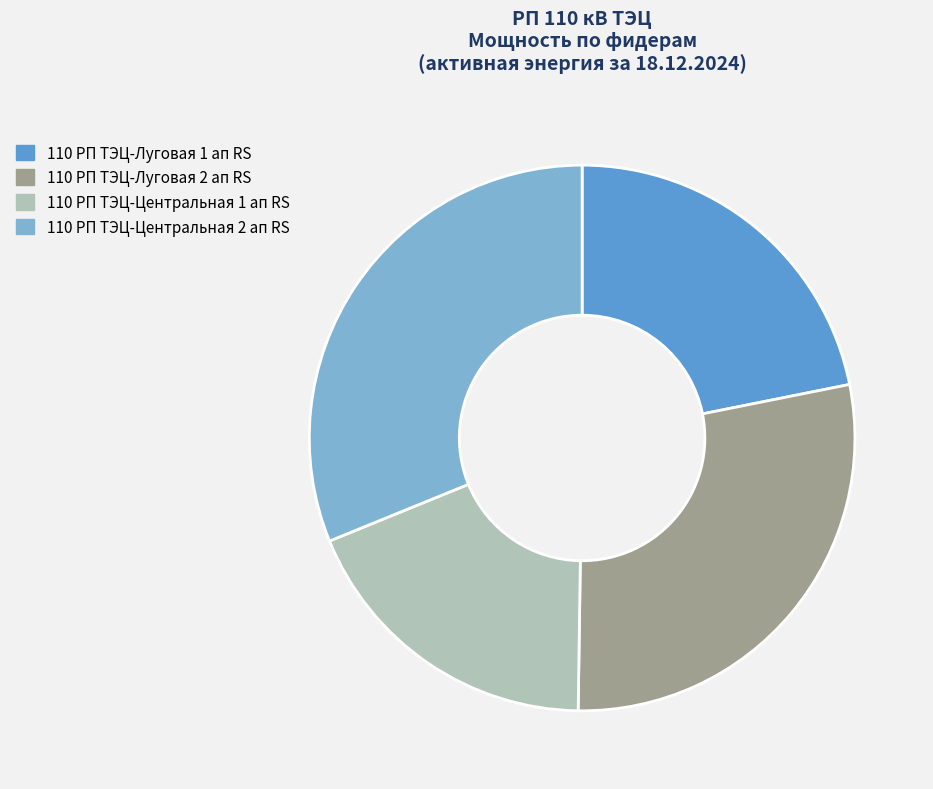

Between 110 РП ТЭЦ-Центральная 1 ап RS and 110 РП ТЭЦ-Луговая 2 ап RS, which is larger?

110 РП ТЭЦ-Луговая 2 ап RS